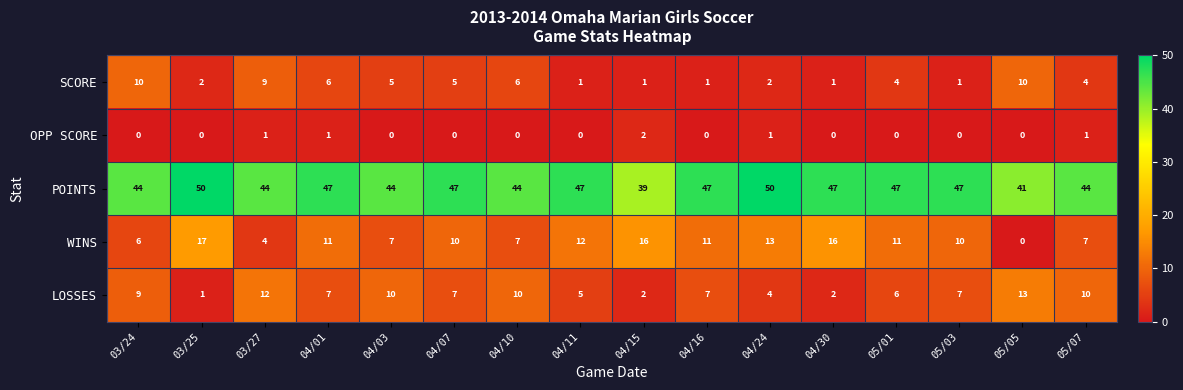

How many data points does each series have?

16